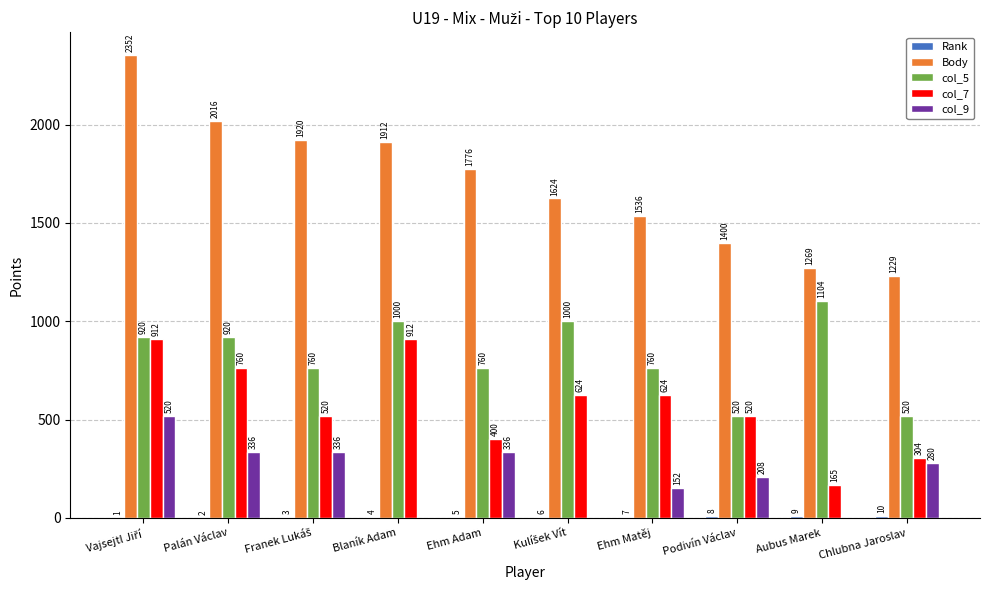

What is the total value across all series at Ehm Matěj?

3079